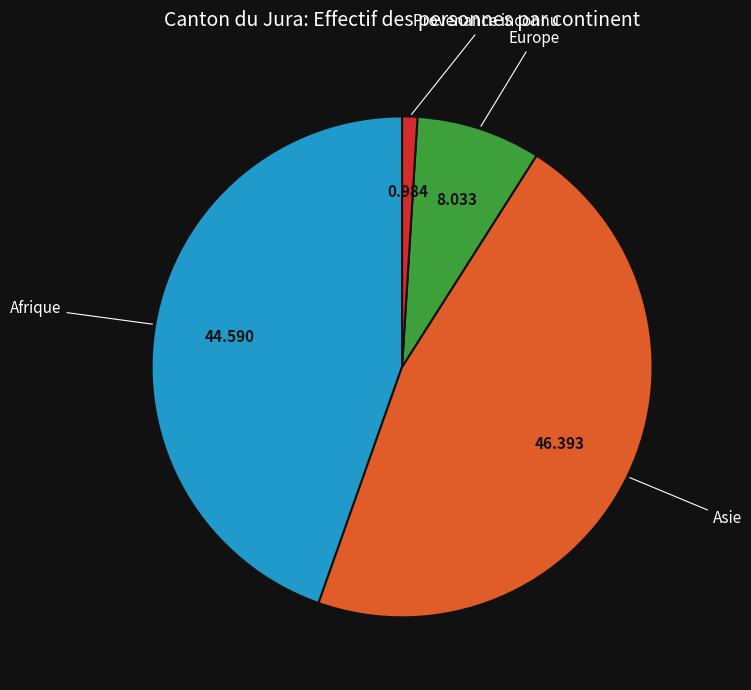

Is there a majority slice in this chart?

No